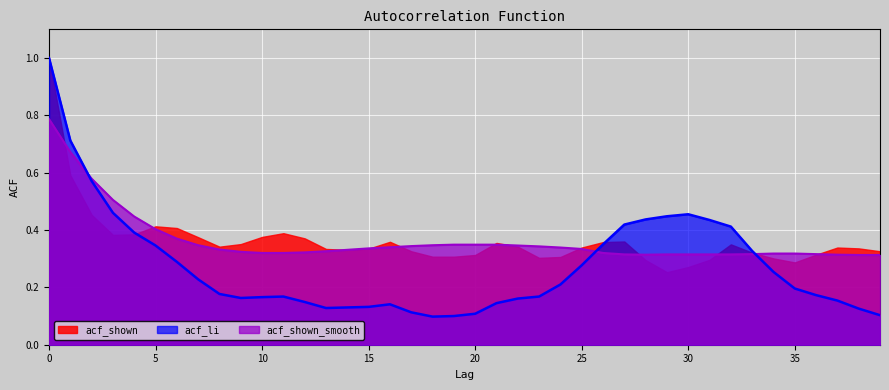

What is the minimum value for acf_shown_smooth?

0.3